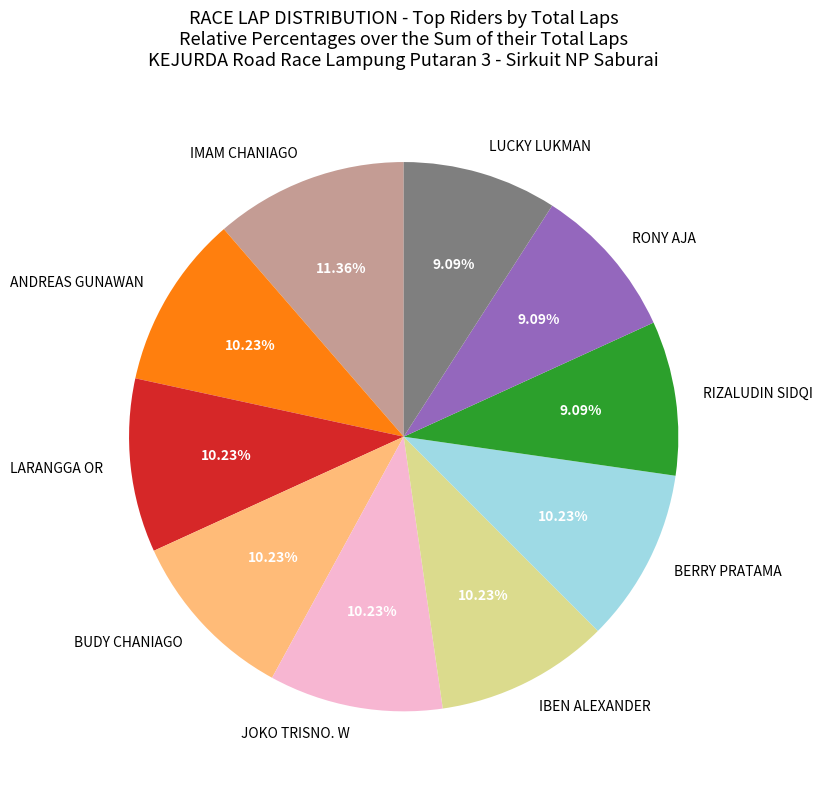

Is LARANGGA OR the majority of the pie?

No